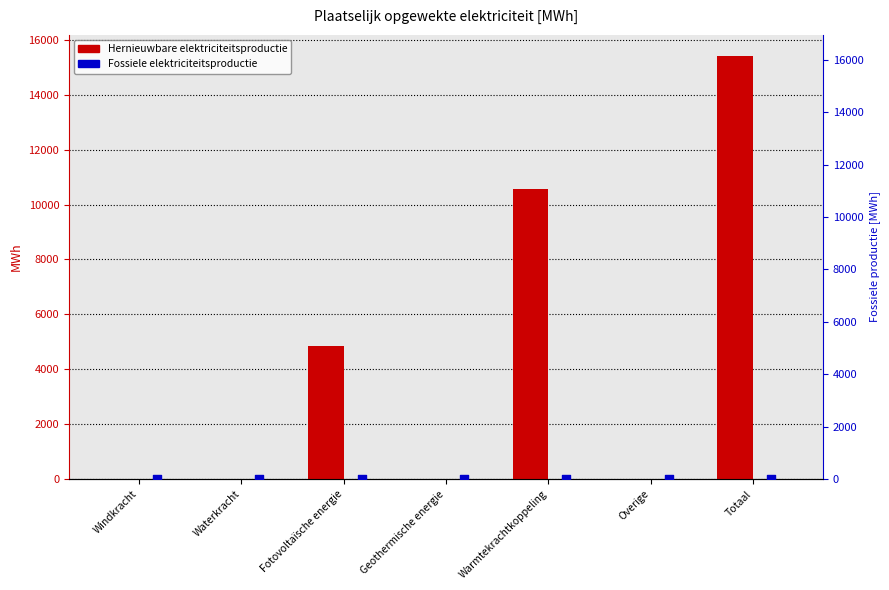

At how many categories does at least one series exceed 8748?

2